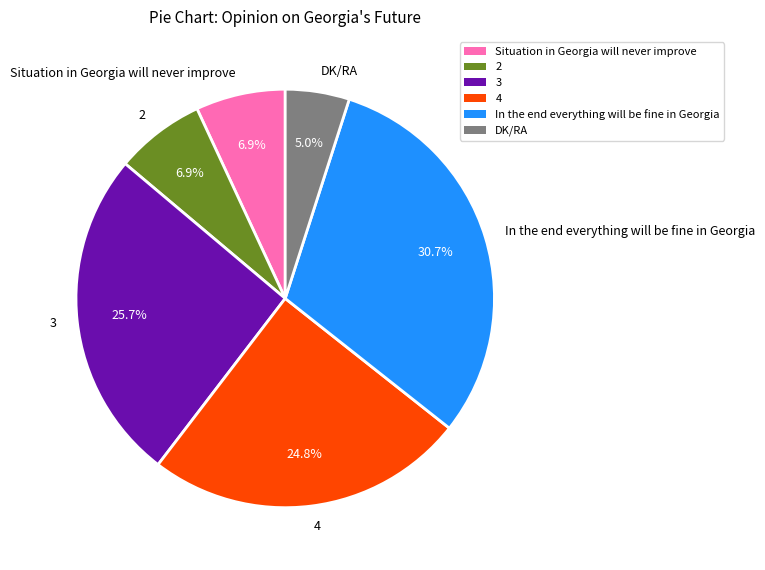

What is the ratio of the value at DK/RA to the value at Situation in Georgia will never improve?

0.7